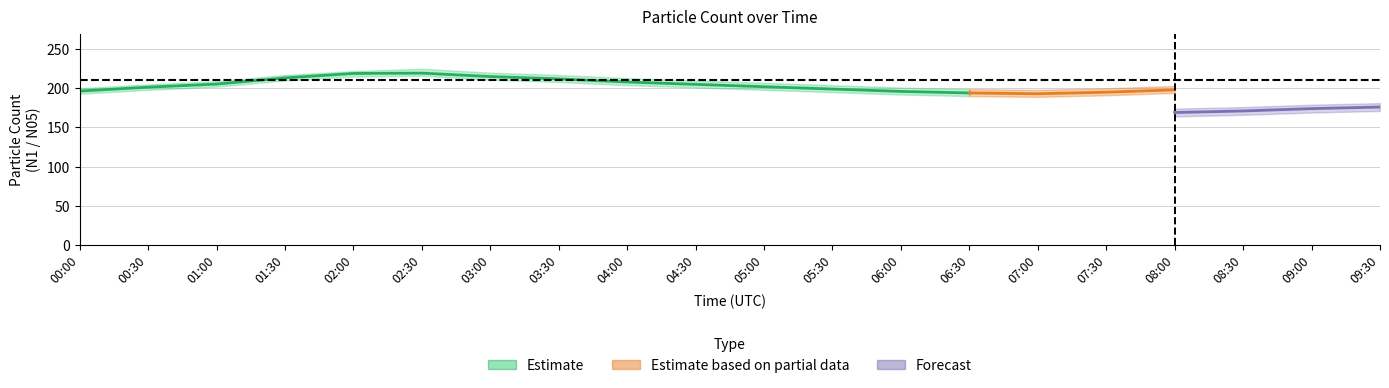

True or false: N1 and N25 intersect in this chart.

False